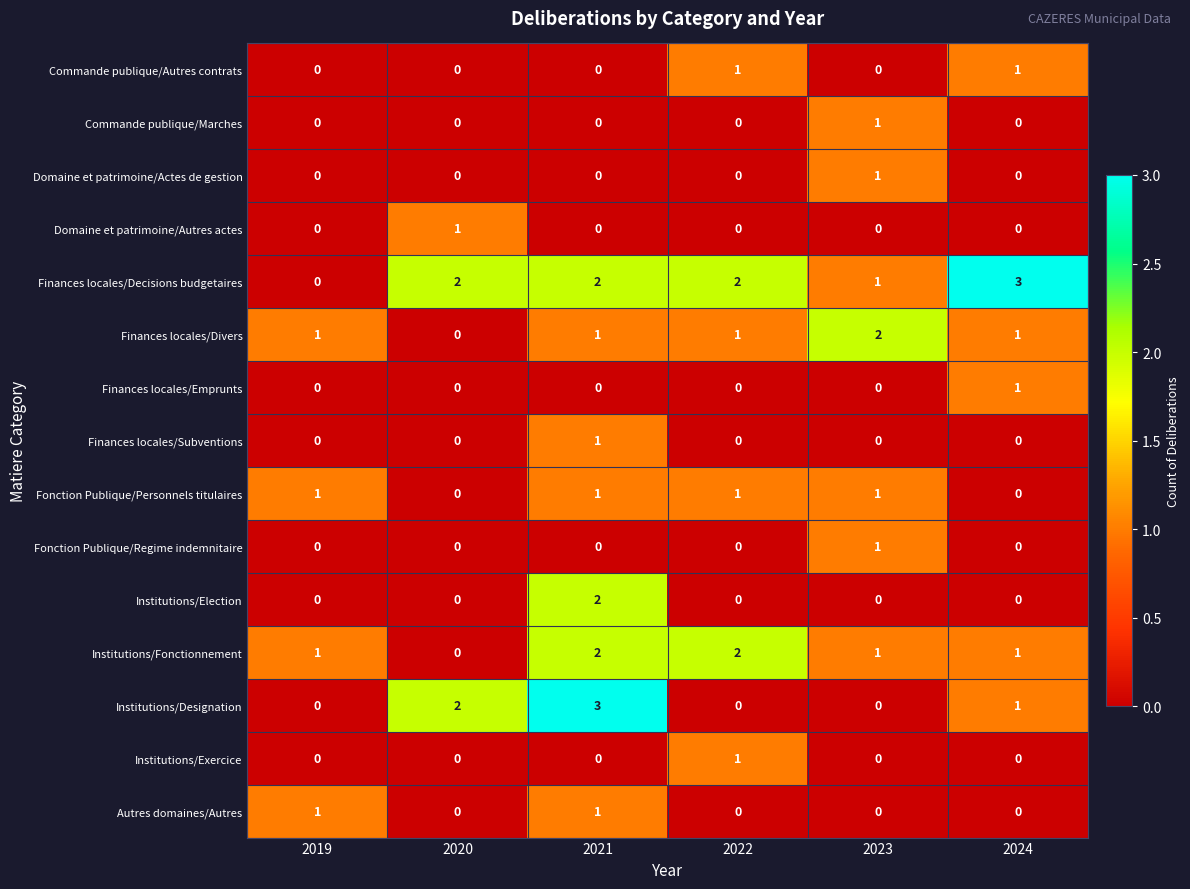

True or false: Finances locales/Subventions has a value of 0 at 2021.

False